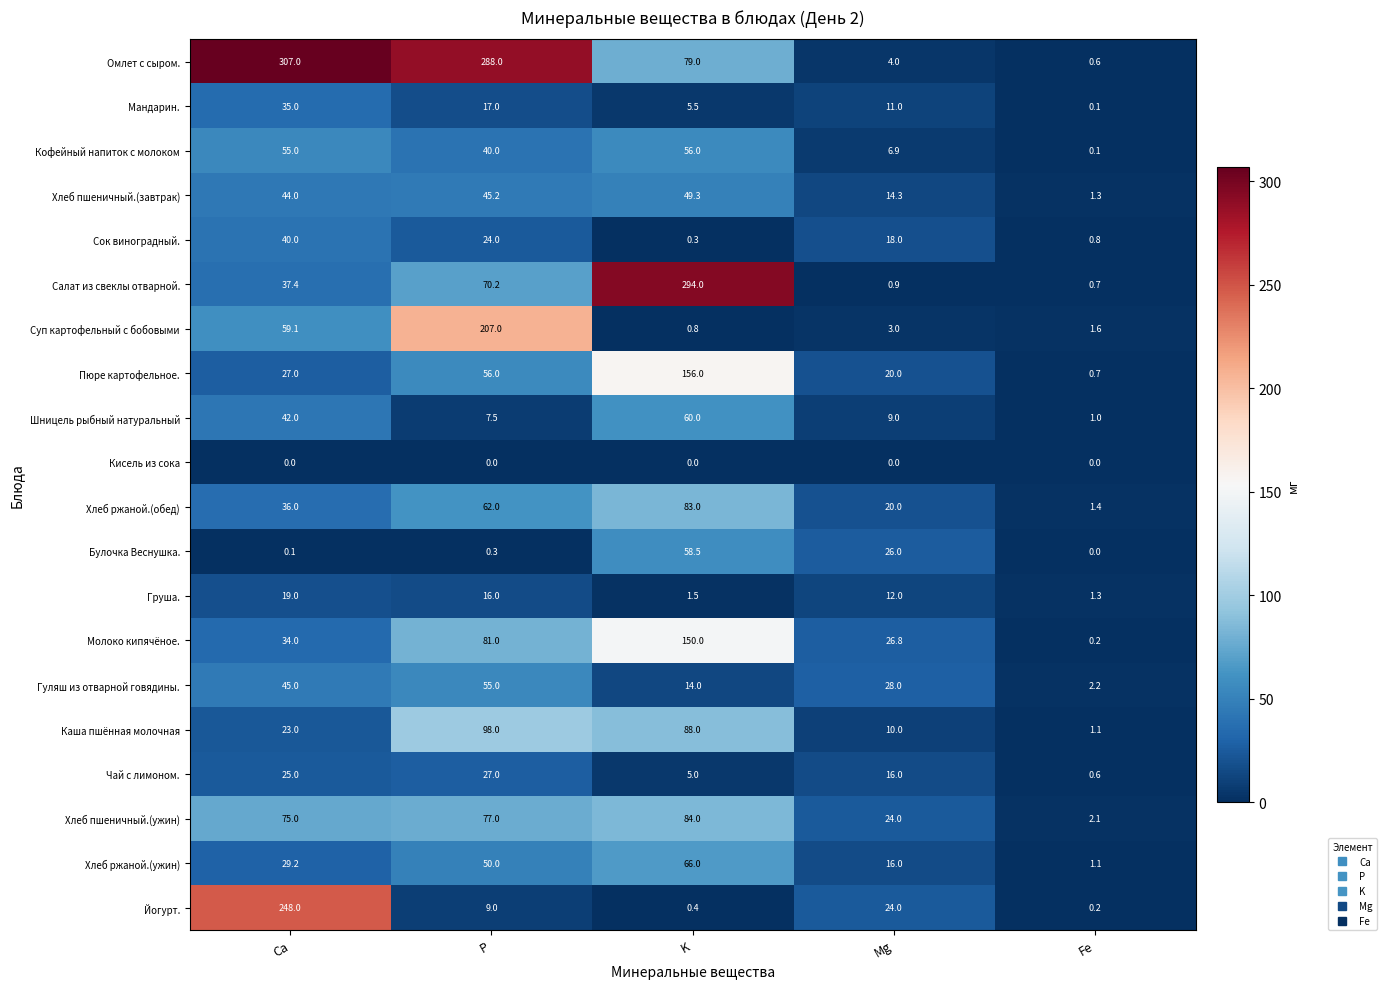

Where does the Сок виноградный. series first go above 18?

Ca